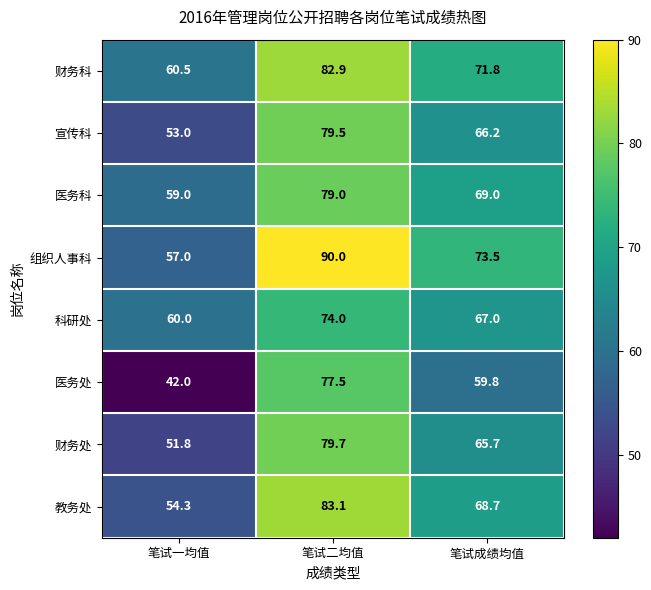

At which category is the sum across all series the highest?

笔试二均值